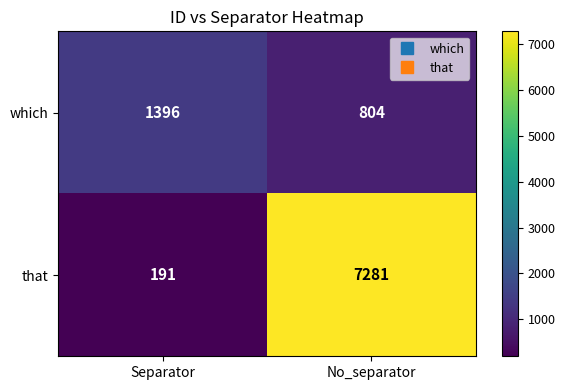

True or false: which has a value of 346 at No_separator.

False